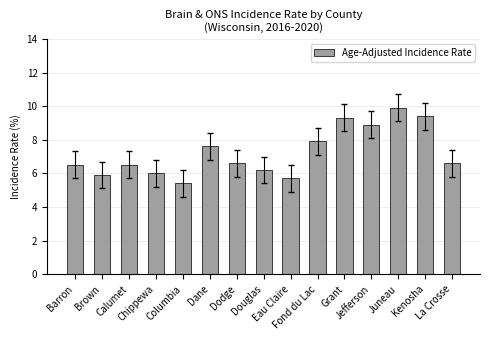

Are the bars horizontal?

No